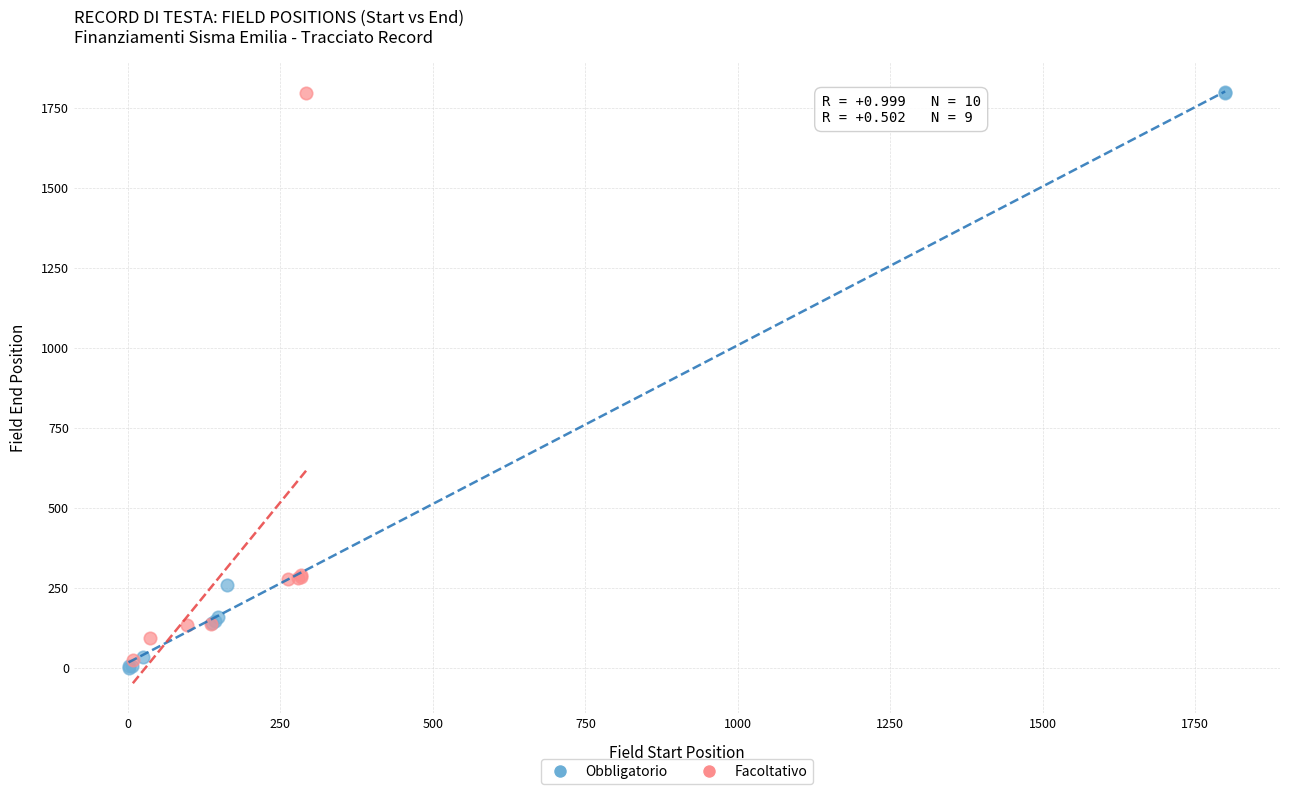

Which series has the widest spread of Y values?

Obbligatorio